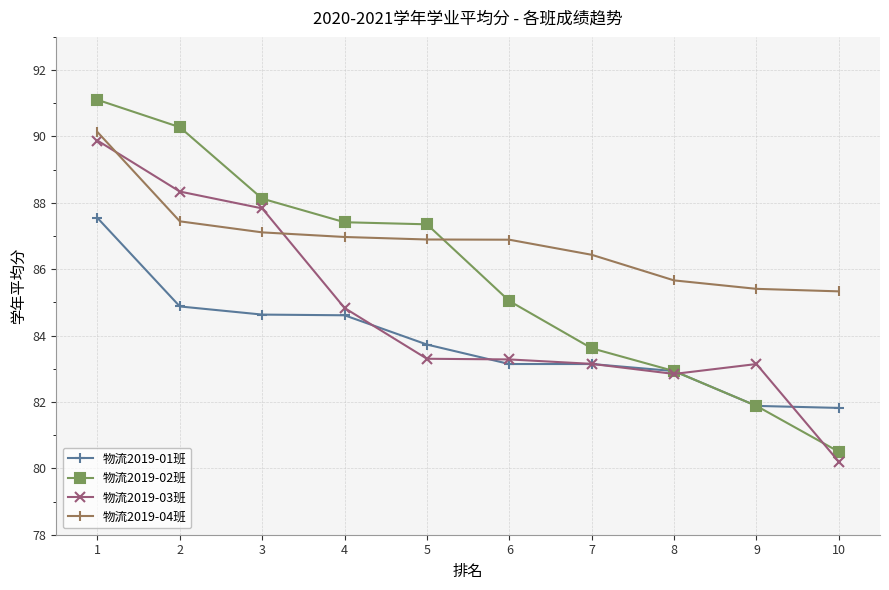

At how many categories does at least one series exceed 89?

2